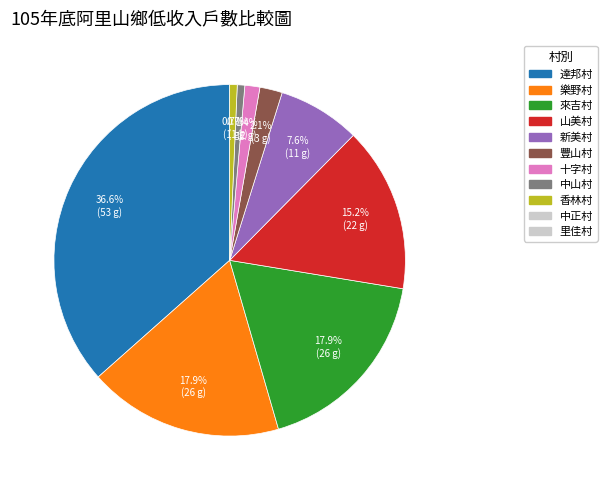

How many slices are in this pie chart?

9